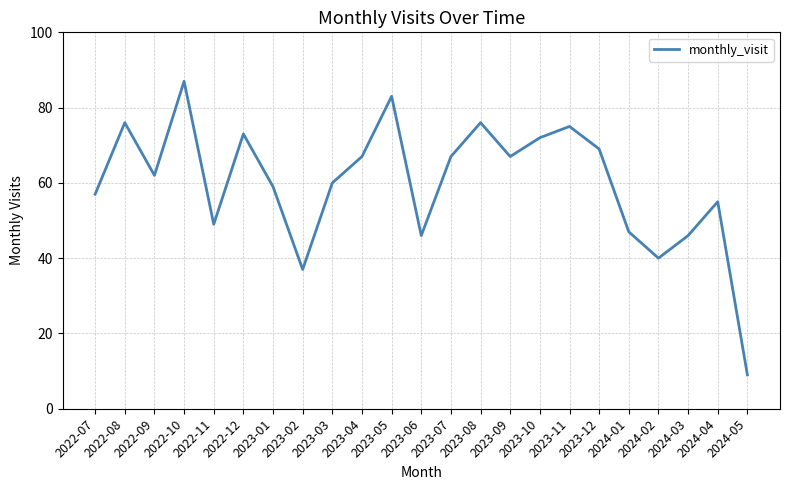

Between 2023-11 and 2023-08, which is larger?

2023-08